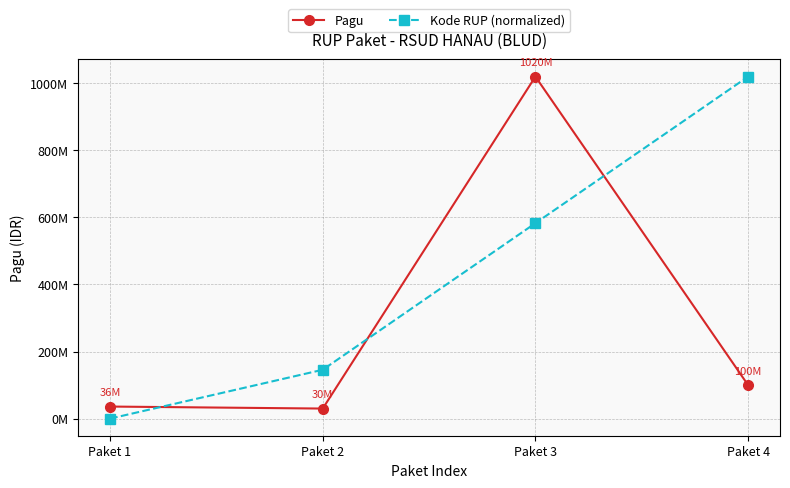

Reading left to right, transcribe all the data shown in this chart.

Pagu: 36000000.0	30000000.0	1020000000.0	100000000.0
Kode RUP (normalized): 0.0	145714285.7	582857142.9	1020000000.0